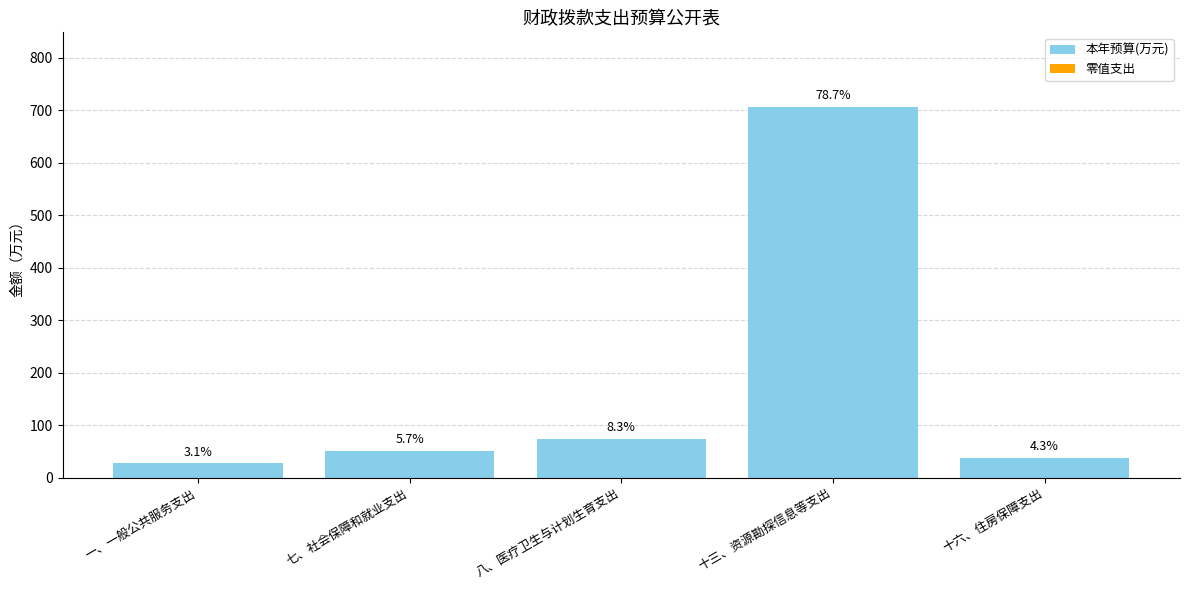

Are the bars horizontal?

No